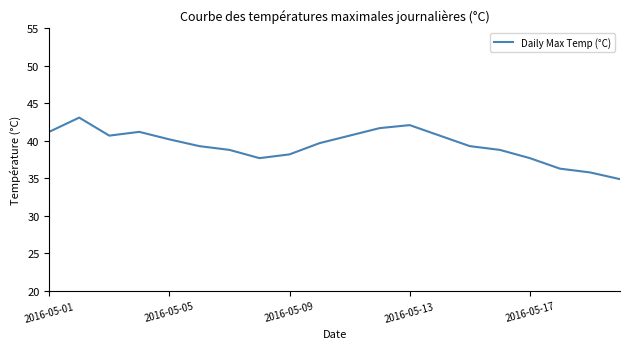

What is the greatest value displayed?

43.1